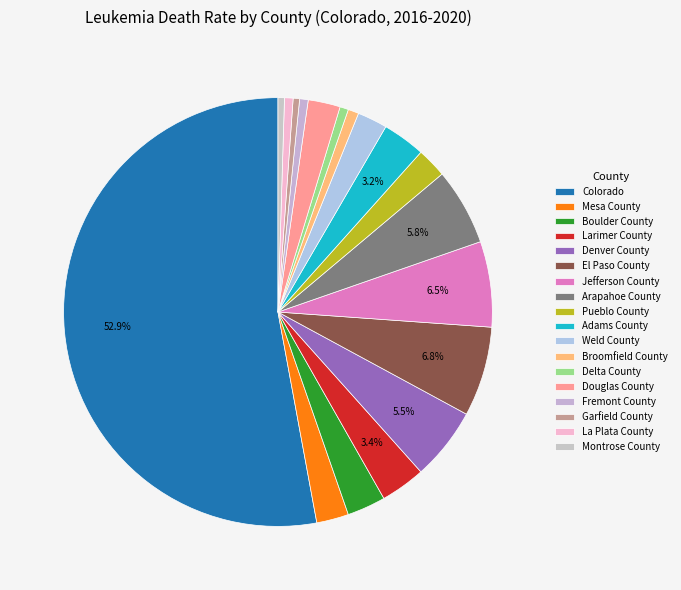

How many segments does this pie chart have?

18